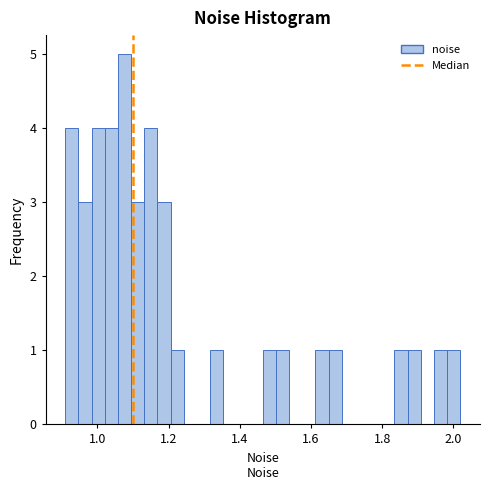

Around what value on the x-axis is the tallest bar? Give the approximate position of its centre, as read against the axis.

1.08